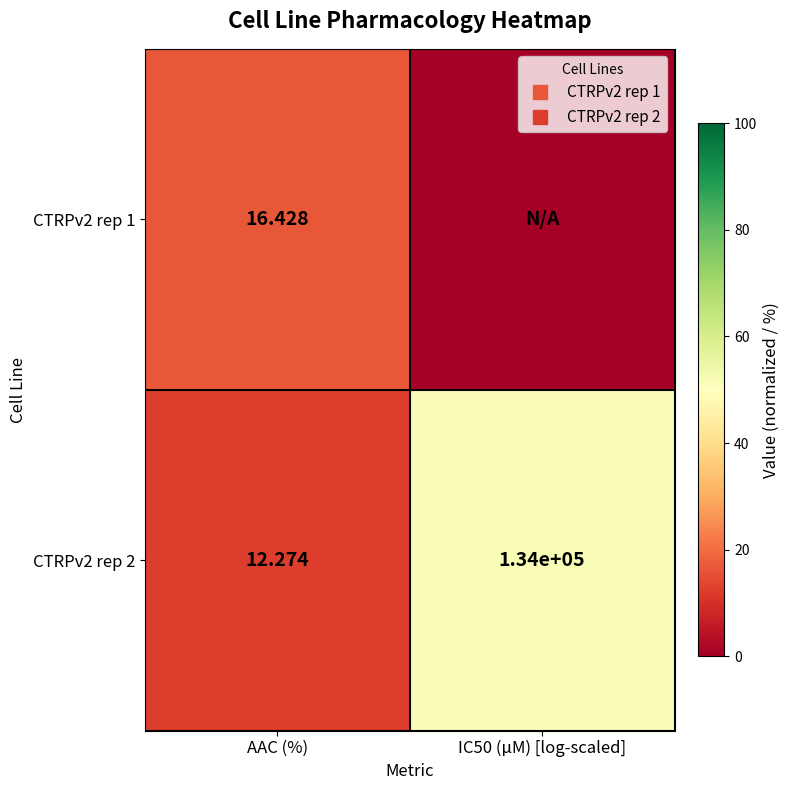

Between AAC (%) and IC50 (µM) [log-scaled], which series saw the biggest shift?

CTRPv2 rep 2